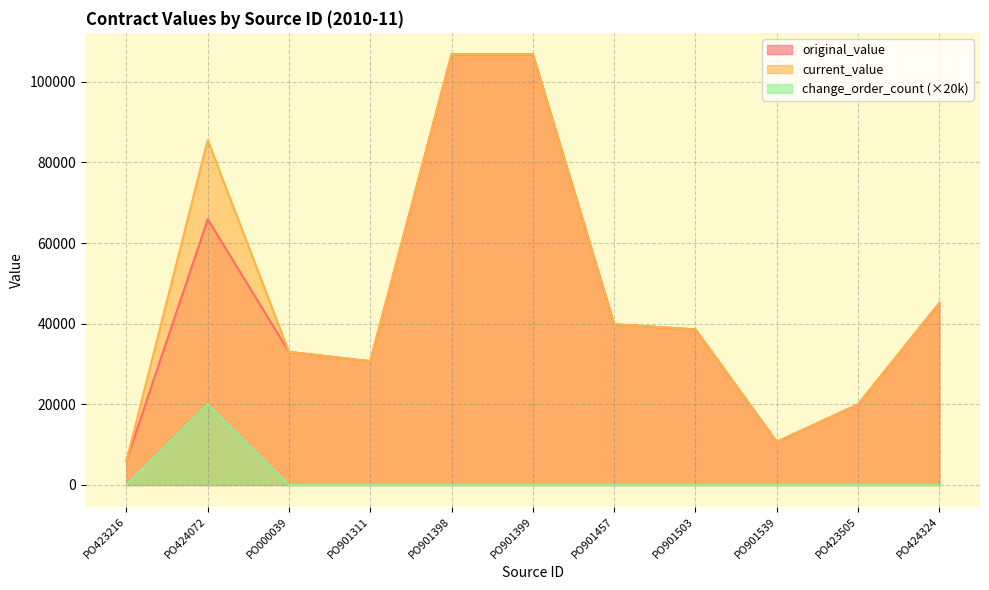

What is the highest value of the current_value series?

106800.0